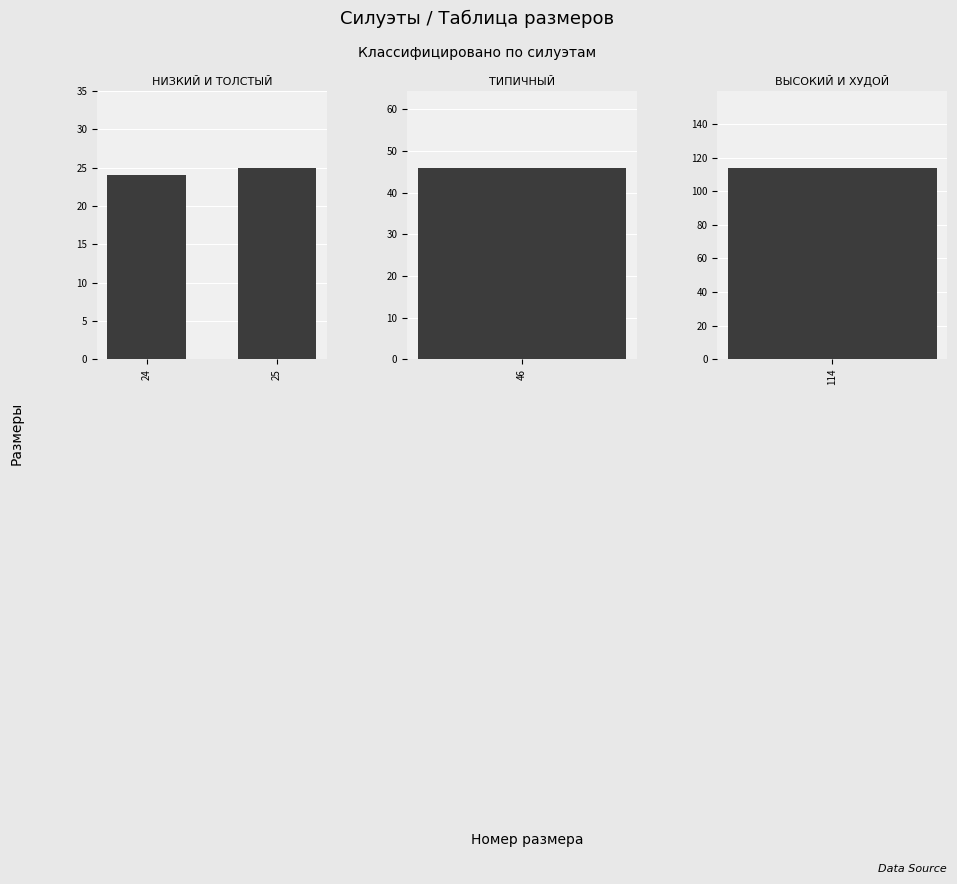

True or false: the data shows 17 at 25.

False